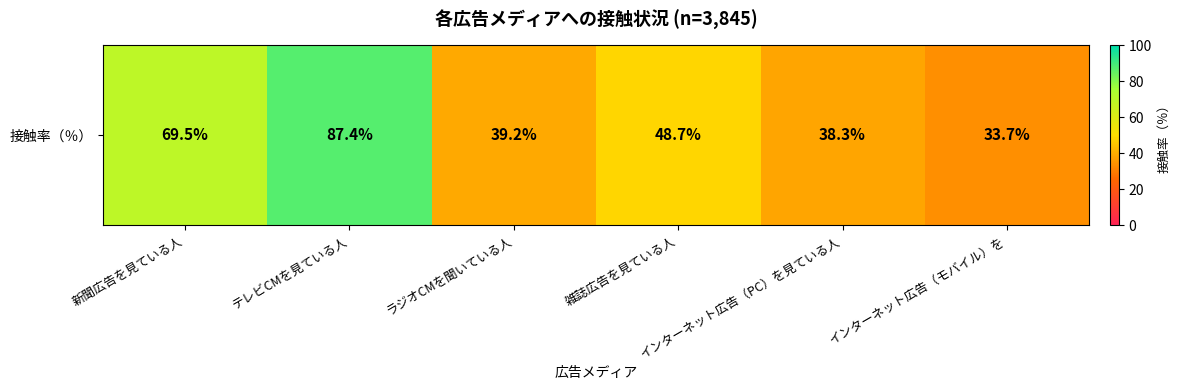

Reading left to right, what are all the values shown in this chart?

69.5	87.4	39.2	48.7	38.3	33.7